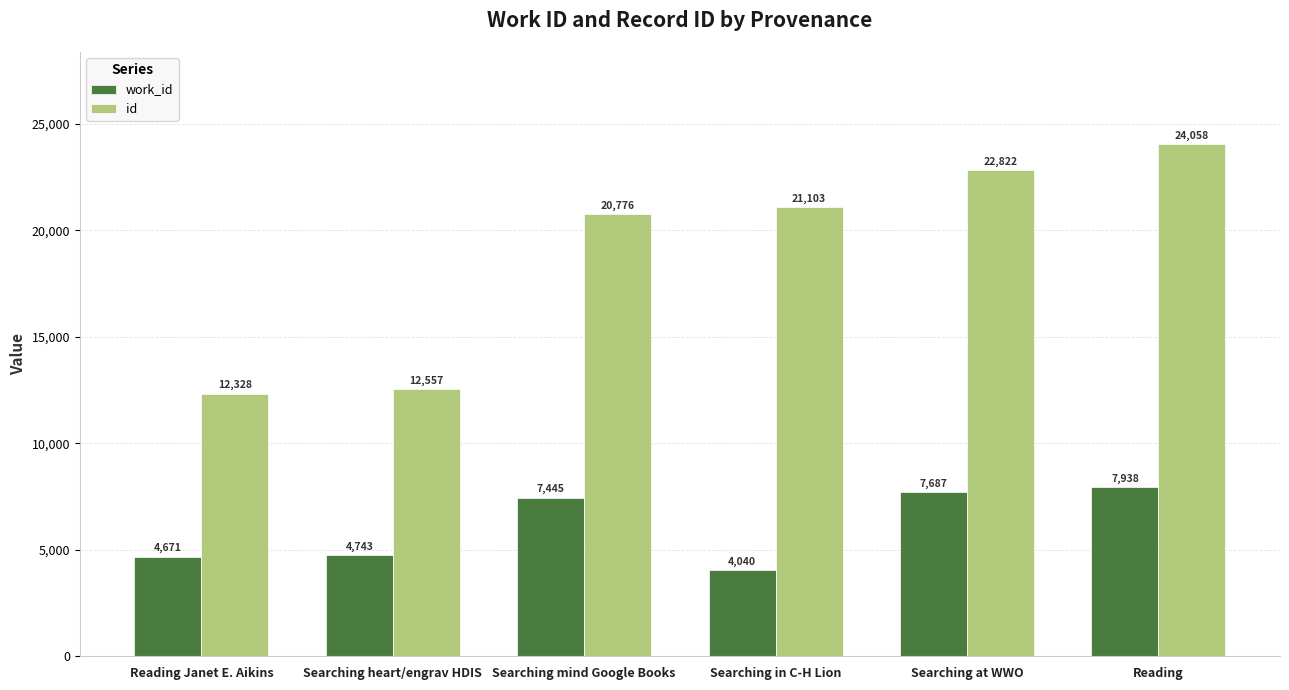

At how many categories does at least one series exceed 8257?

6